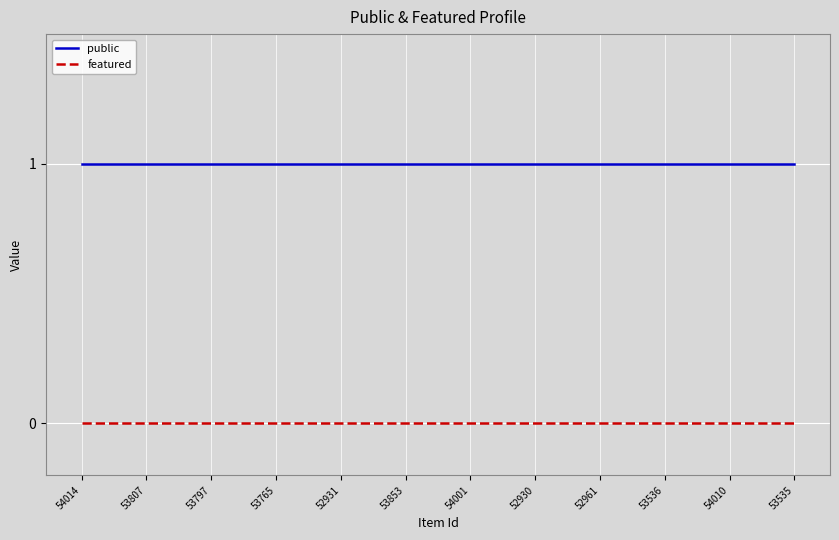

How many lines are shown in the chart?

2